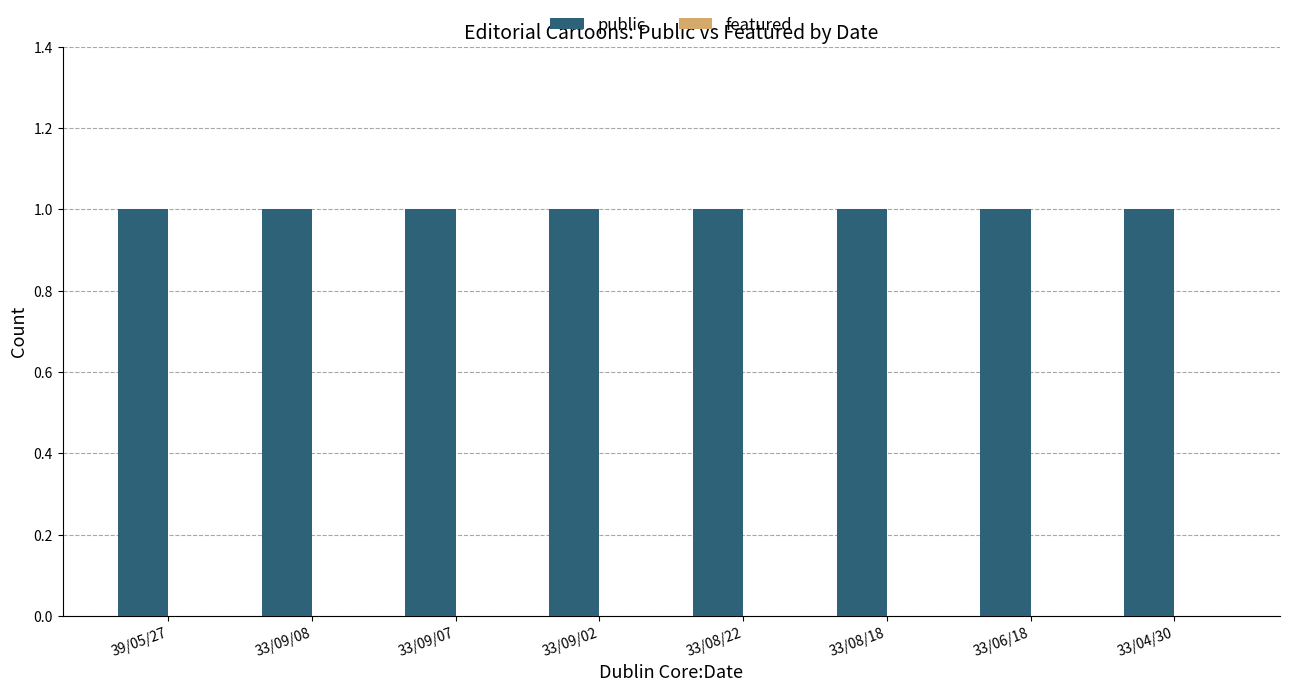

Which label corresponds to the largest value in the chart?

39/05/27